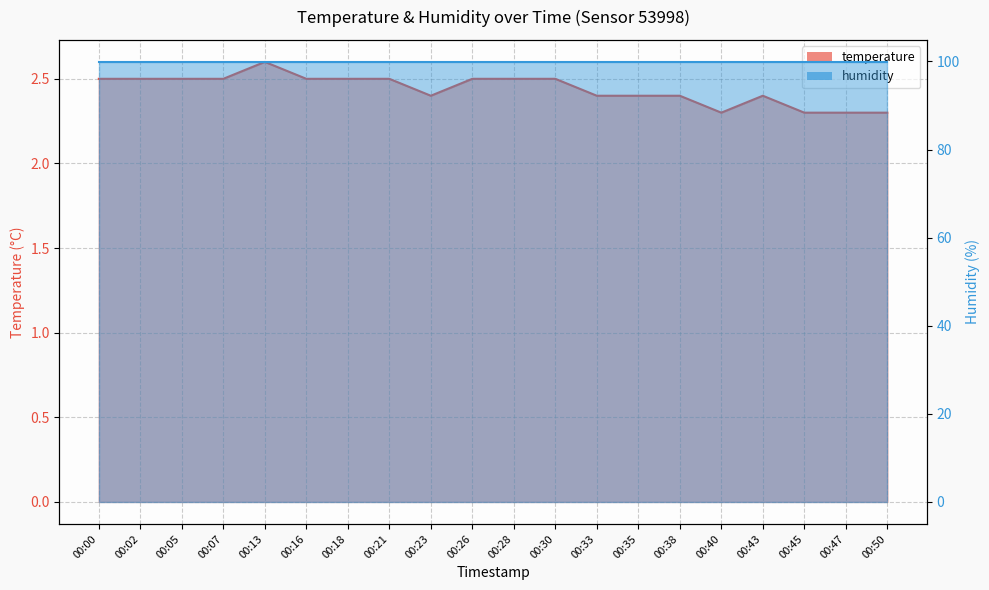

Is it true that the value at 00:33 is 1.0?

False